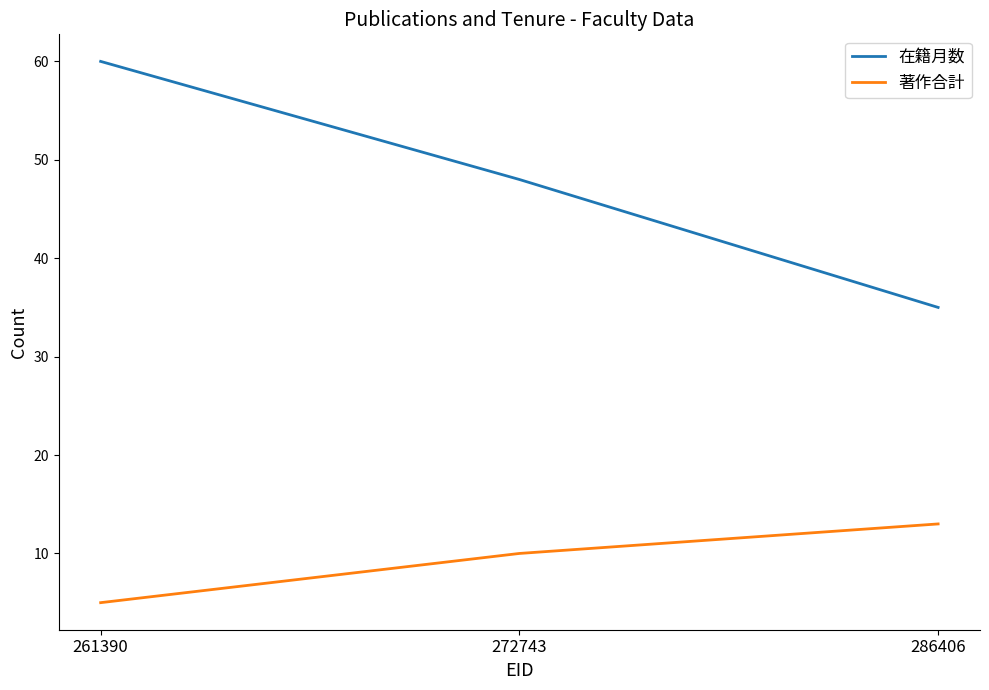

Reading left to right, extract all data points from this chart.

在籍月数: 261390=60	272743=48	286406=35
著作合計: 261390=5	272743=10	286406=13